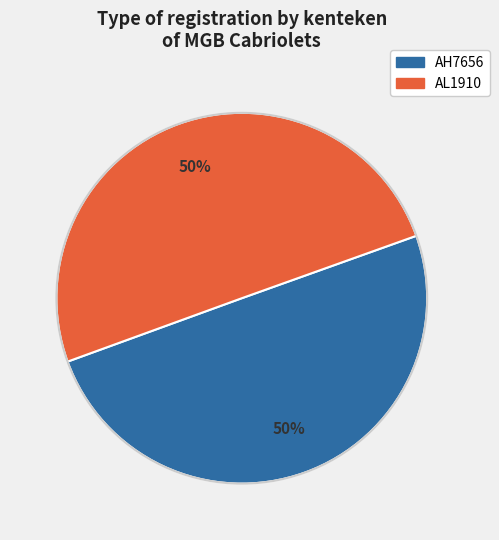

Approximately how many times larger is the value at AH7656 compared to AL1910?

1.0